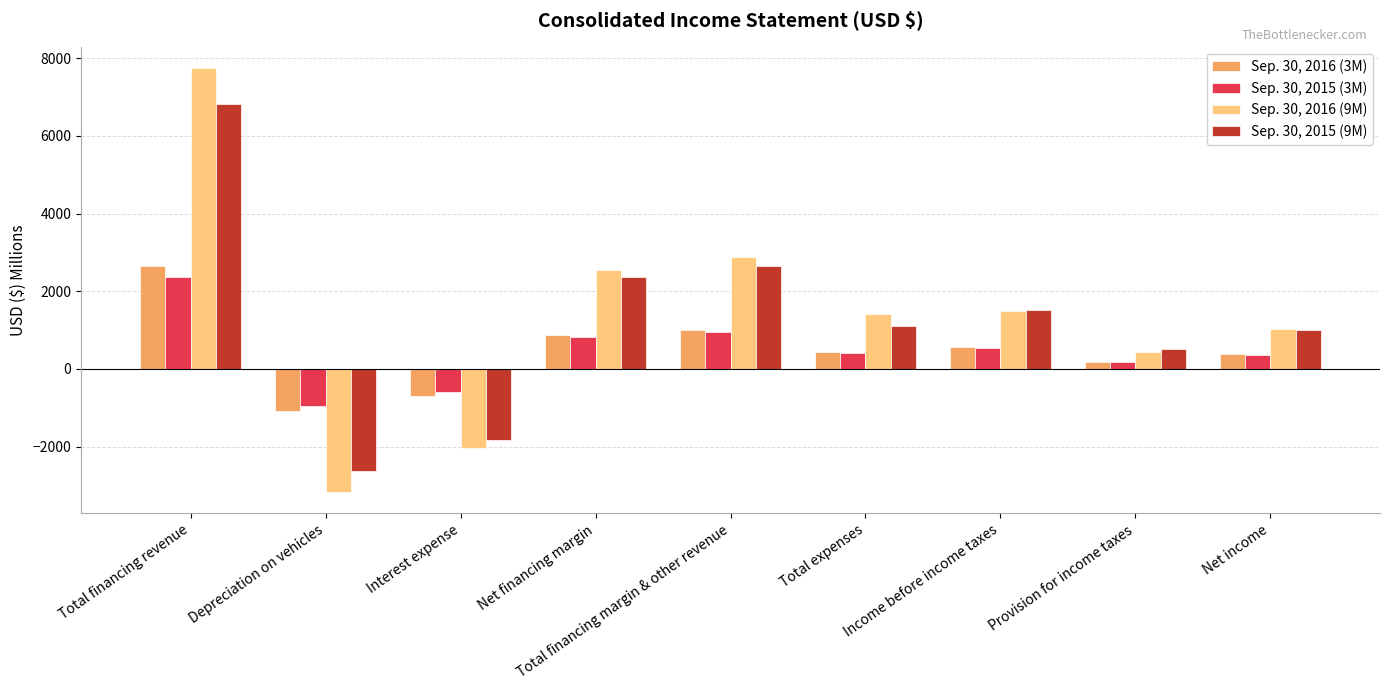

What is the difference between the maximum and minimum values in the Sep. 30, 2015 (9M) series?

9452